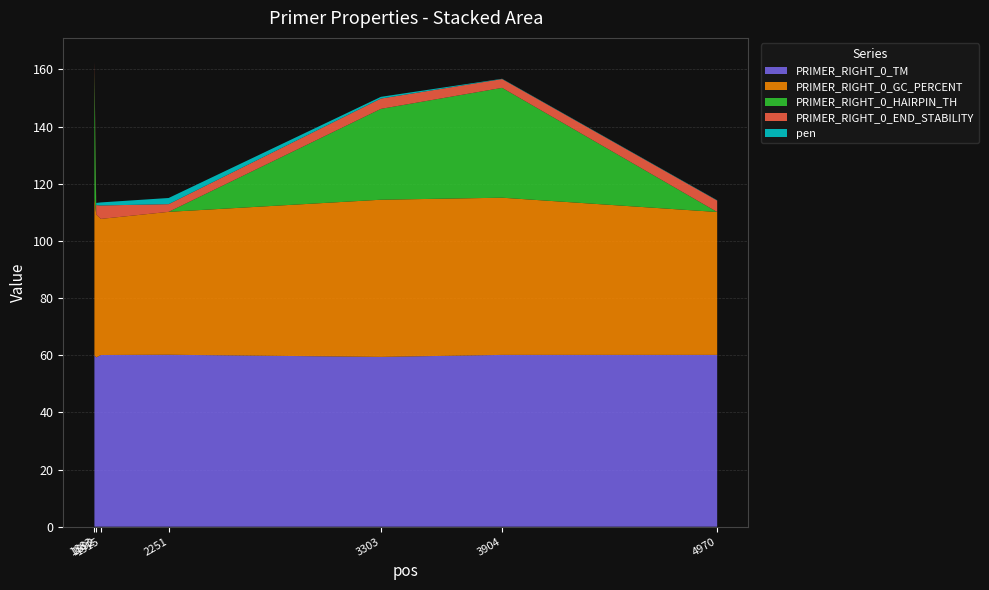

Reading left to right, what are all the values shown in this chart?

PRIMER_RIGHT_0_TM: 60.0	59.2	60.1	60.2	59.4	60.1	60.1
PRIMER_RIGHT_0_GC_PERCENT: 55.0	50.0	47.6	50.0	55.0	55.0	50.0
PRIMER_RIGHT_0_HAIRPIN_TH: 44.3	0.0	0.0	0.0	31.8	38.4	0.0
PRIMER_RIGHT_0_END_STABILITY: 3.6	3.3	4.7	2.7	3.6	3.1	4.0
pen: 0.0	0.8	1.1	2.2	0.6	0.1	0.1